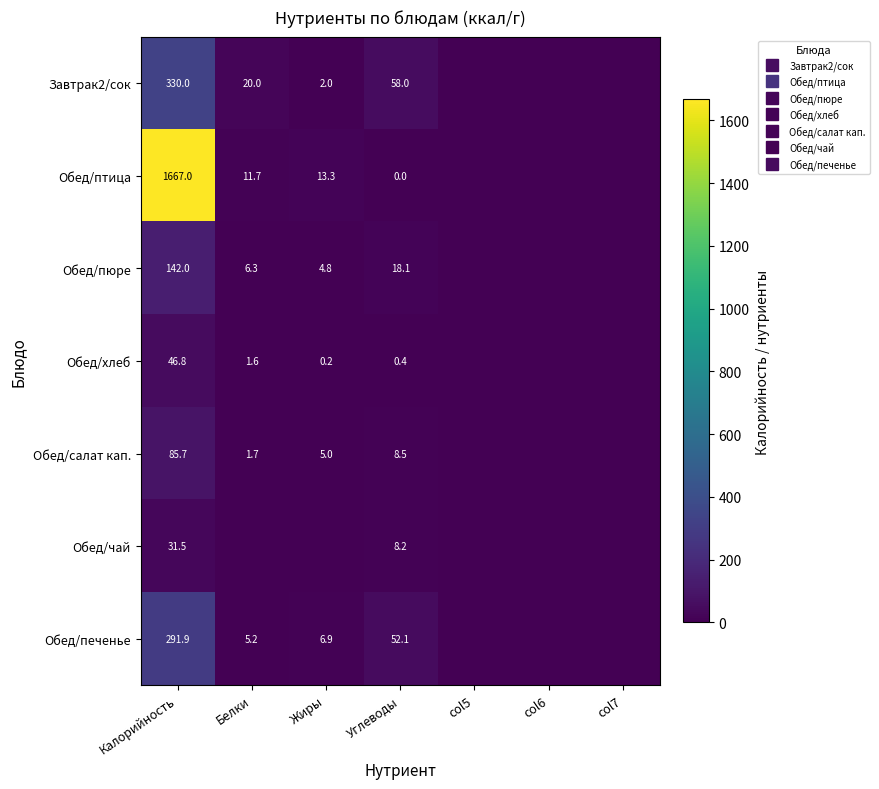

What is the sum of the Обед/хлеб values at col7 and Жиры?

0.2